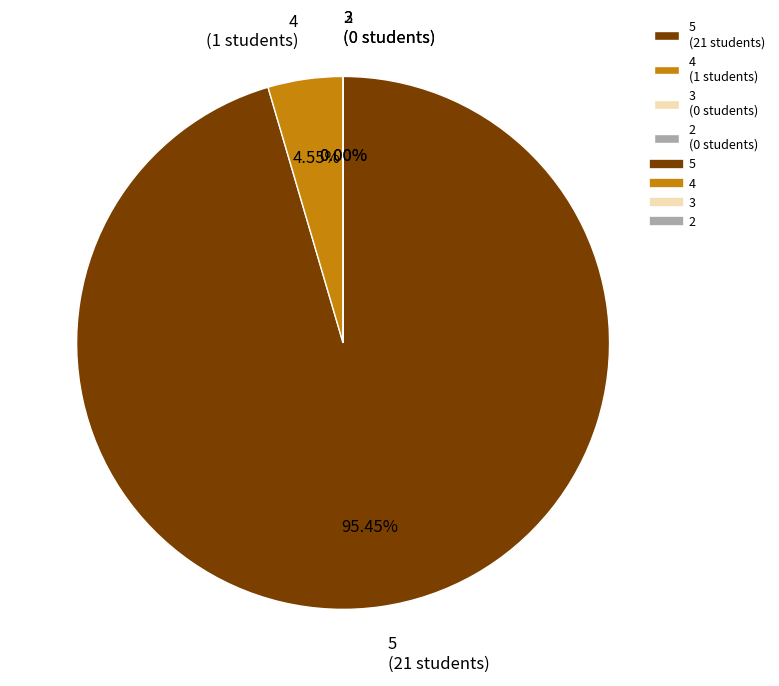

To the nearest percent, what portion does 4 represent?

5%